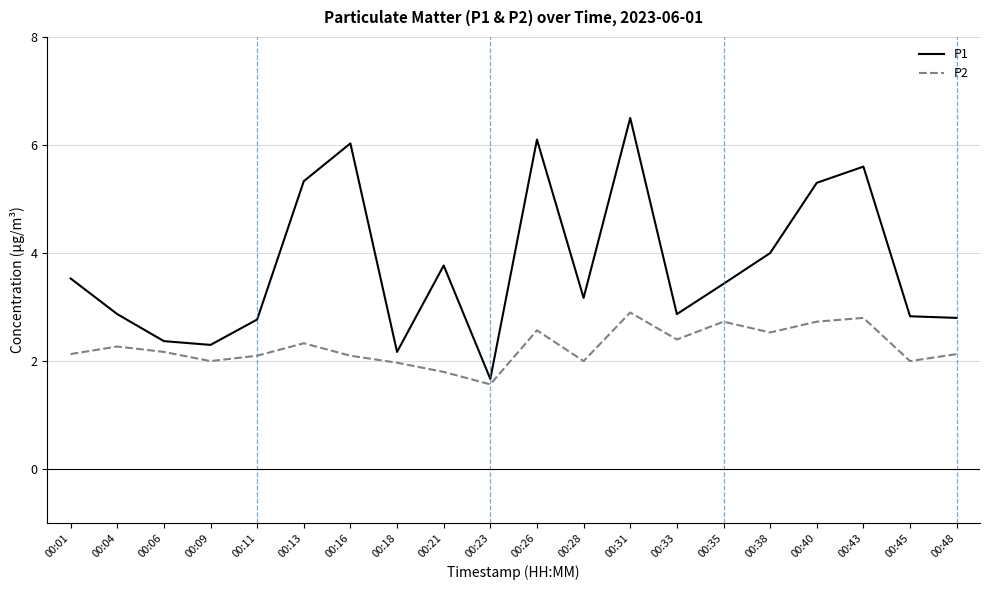

True or false: P2 and P1 cross at least once.

False